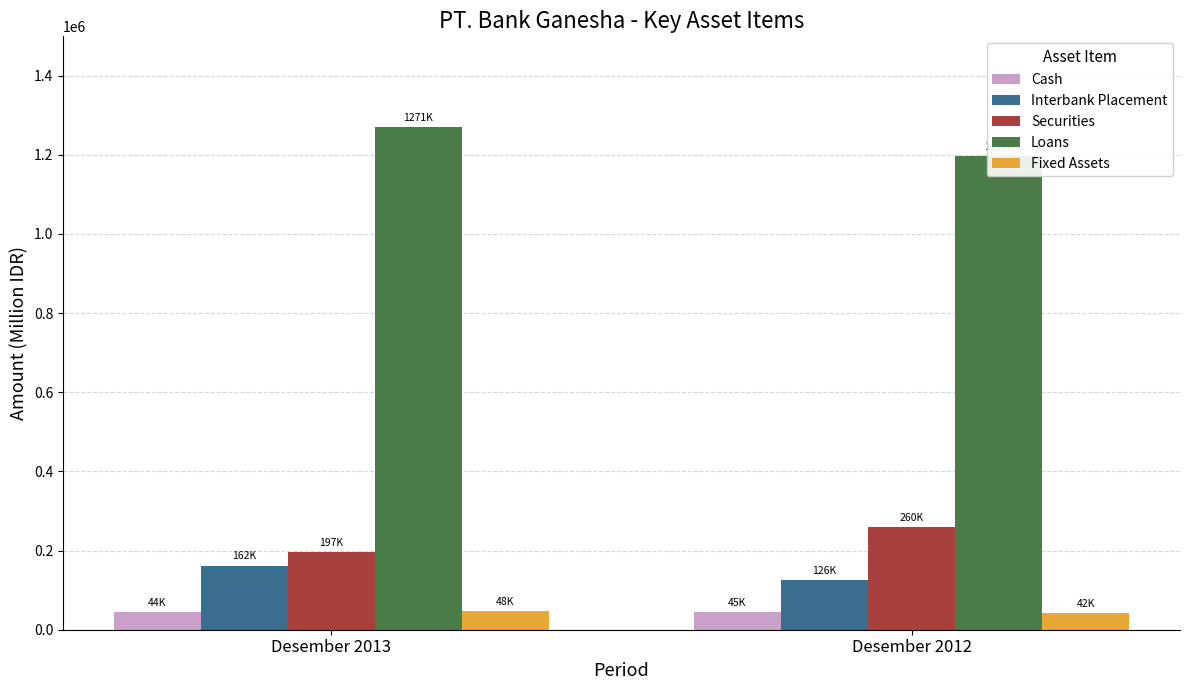

How many data points in Cash are less than 45310?

1